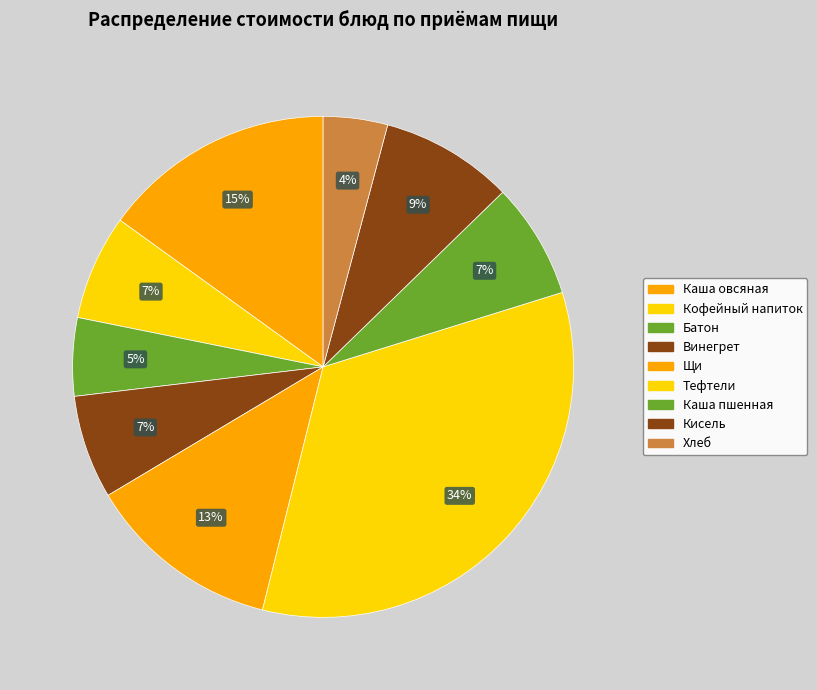

How many slices are in this pie chart?

9